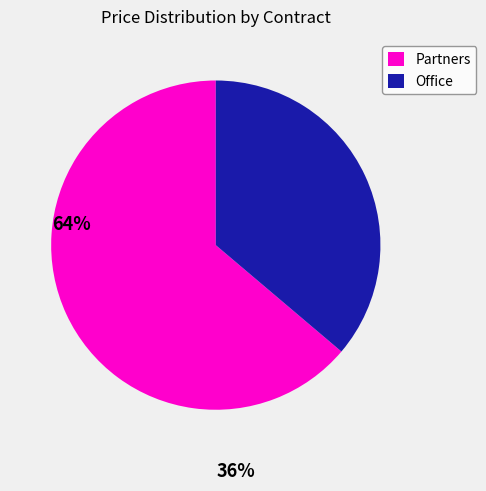

Count the number of slices in the pie.

2